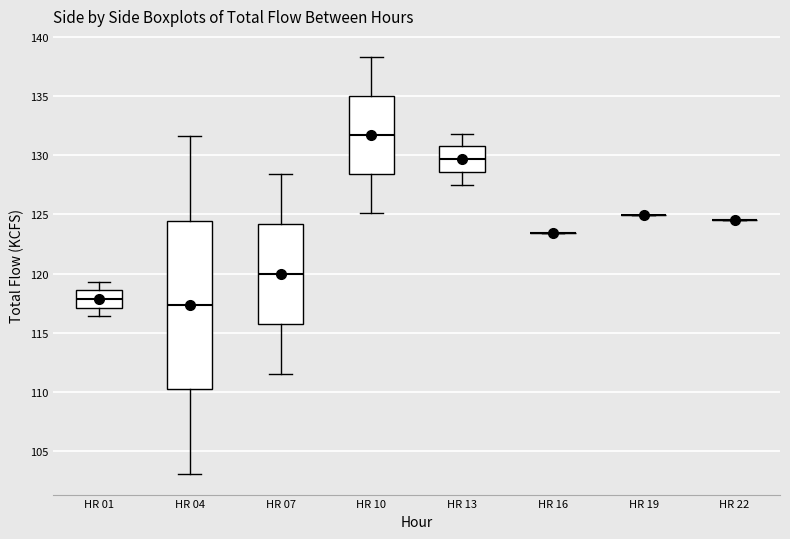

Comparing the boxes themselves (not the whiskers), which one is the tallest?

HR 04